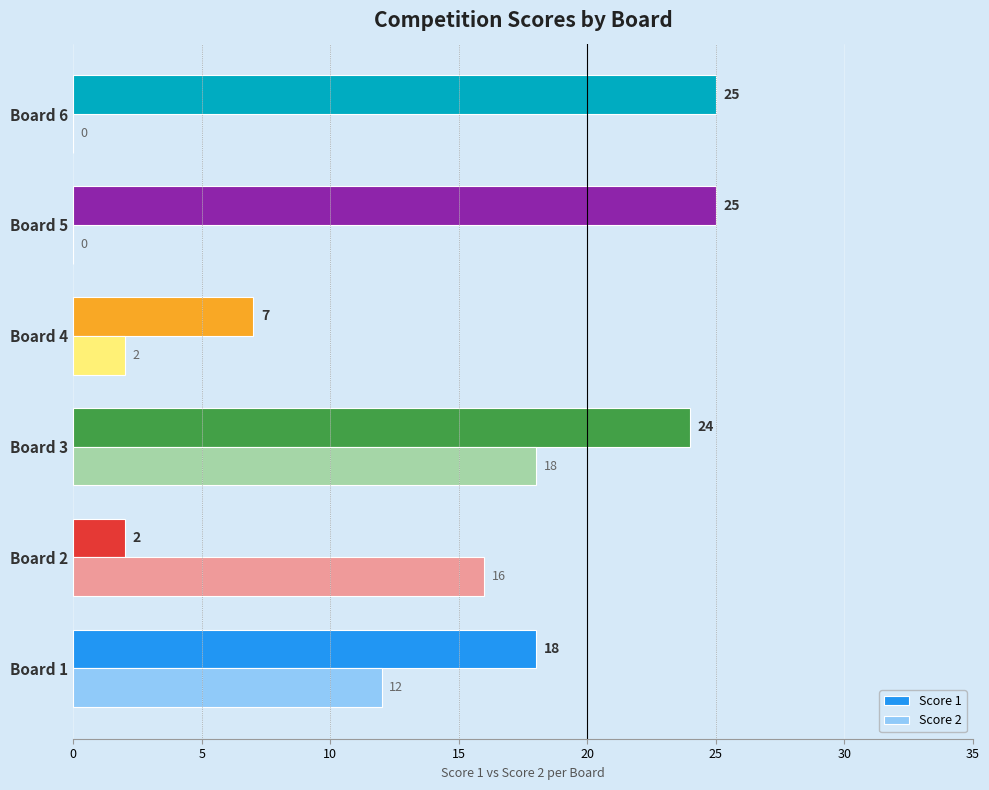

At which label does Score 2 reach its peak?

Board 3